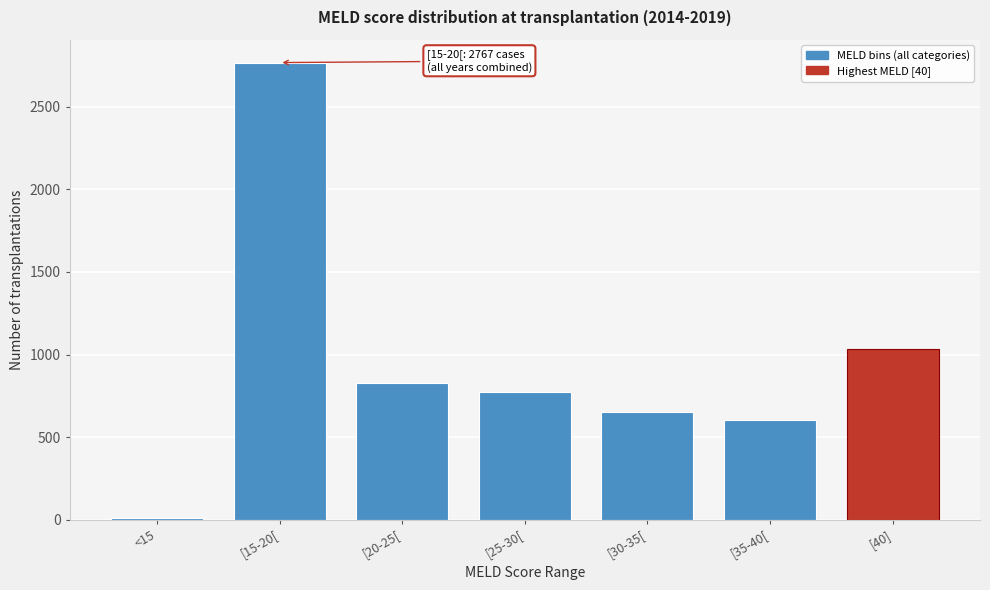

Reading left to right, list all the values displayed in this chart.

9	2767	826	772	653	603	1032